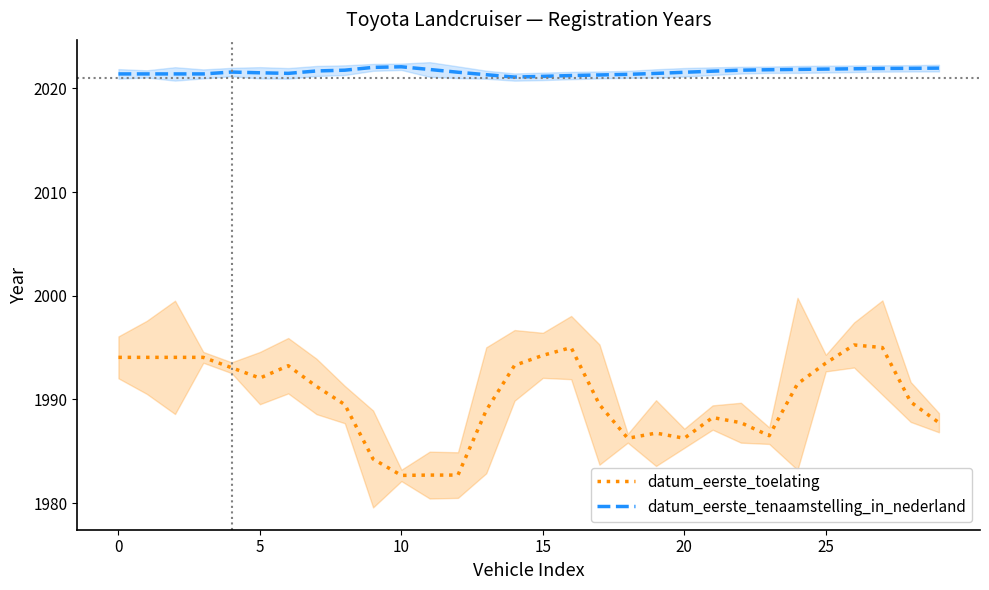

True or false: datum_eerste_tenaamstelling_in_nederland has more than 0 points higher than both neighbors.

True